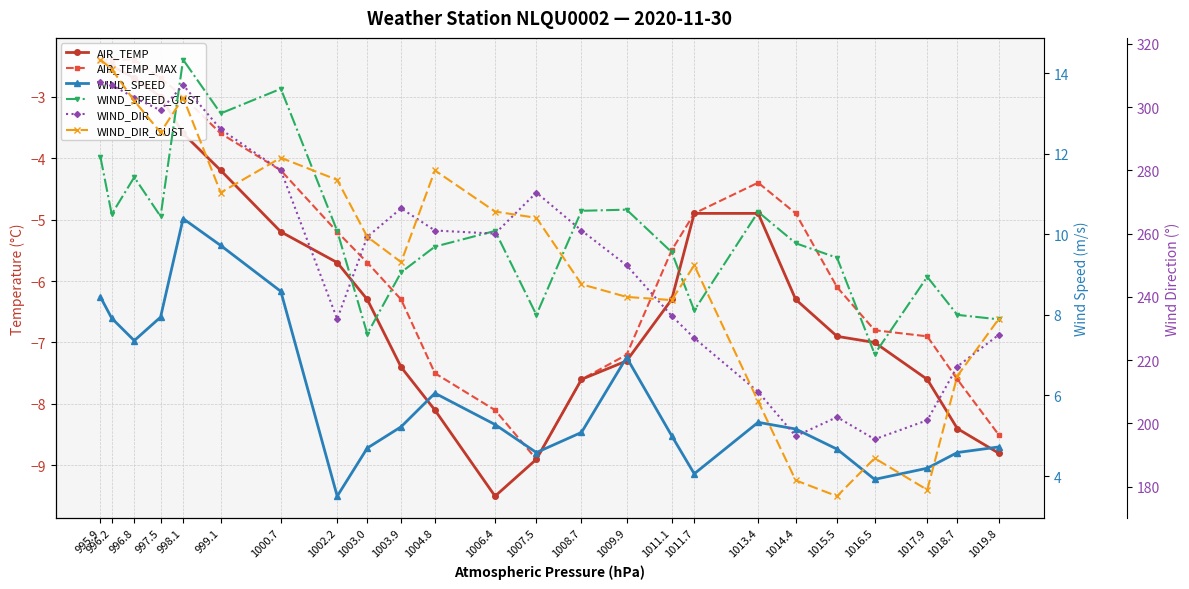

Does the chart have visible grid lines?

Yes